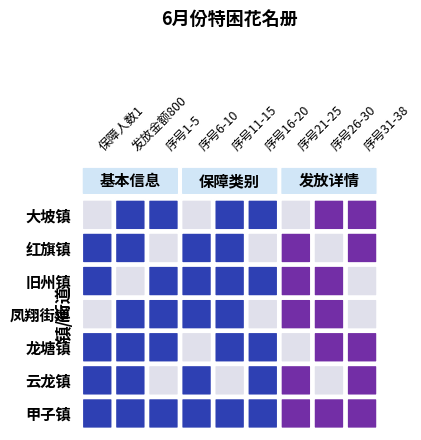

Is the value of 红旗镇 at 8 greater than the value of 甲子镇 at 1?

No